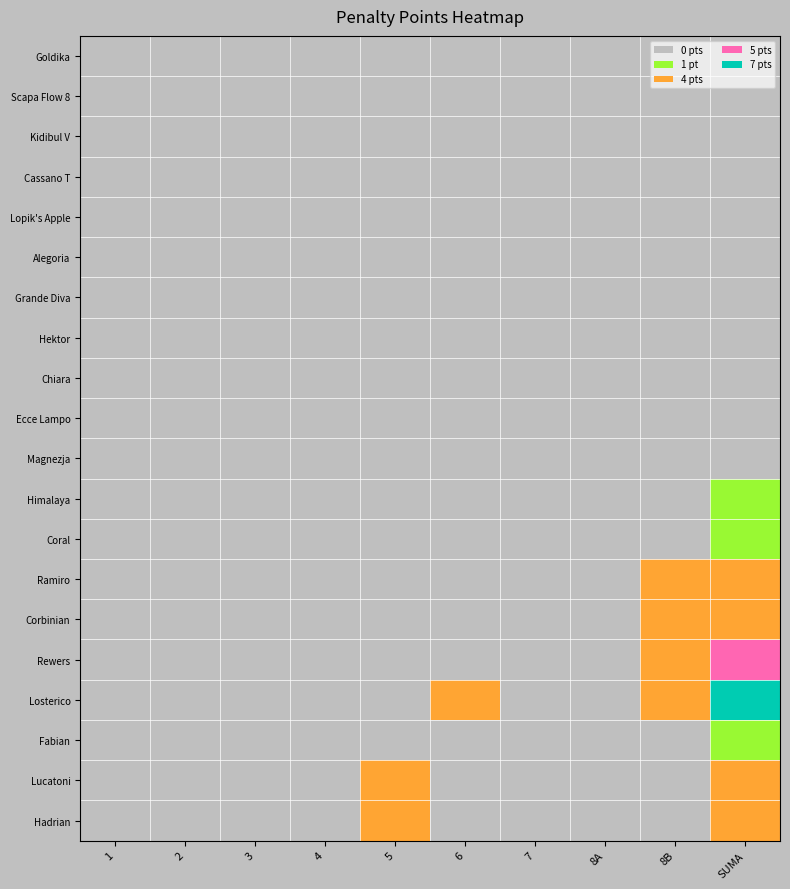

At which category is the sum across all series the highest?

SUMA